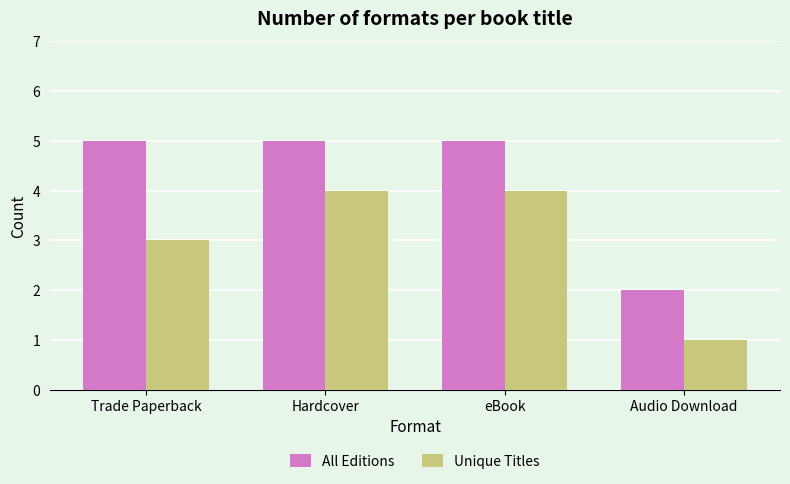

What is the approximate value of Unique Titles at eBook?

4